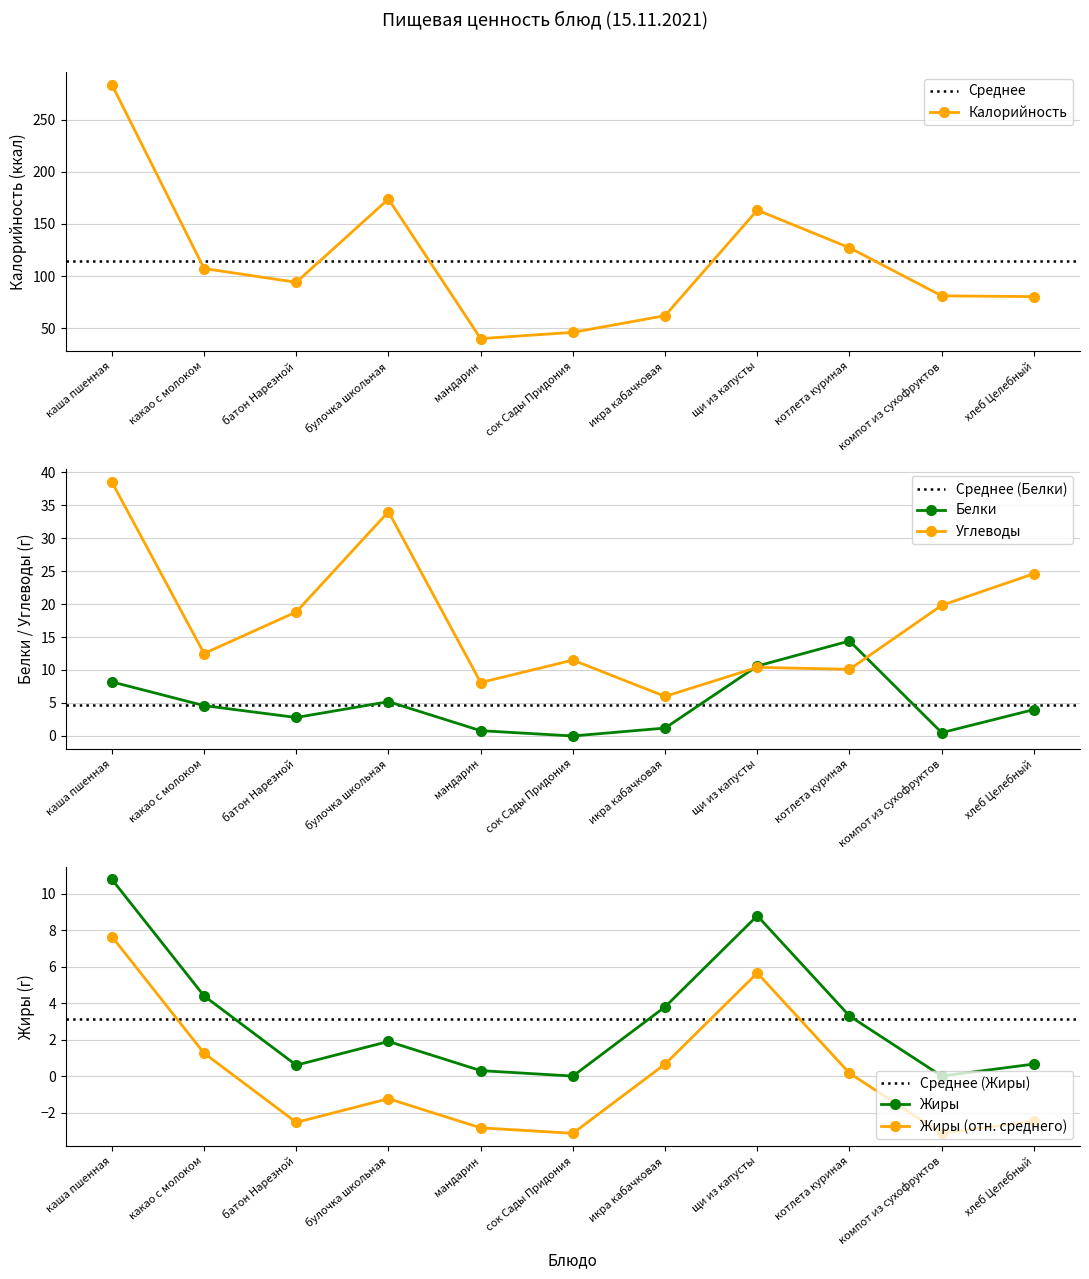

What is the sum of the Белки values at батон Нарезной and мандарин?

3.6